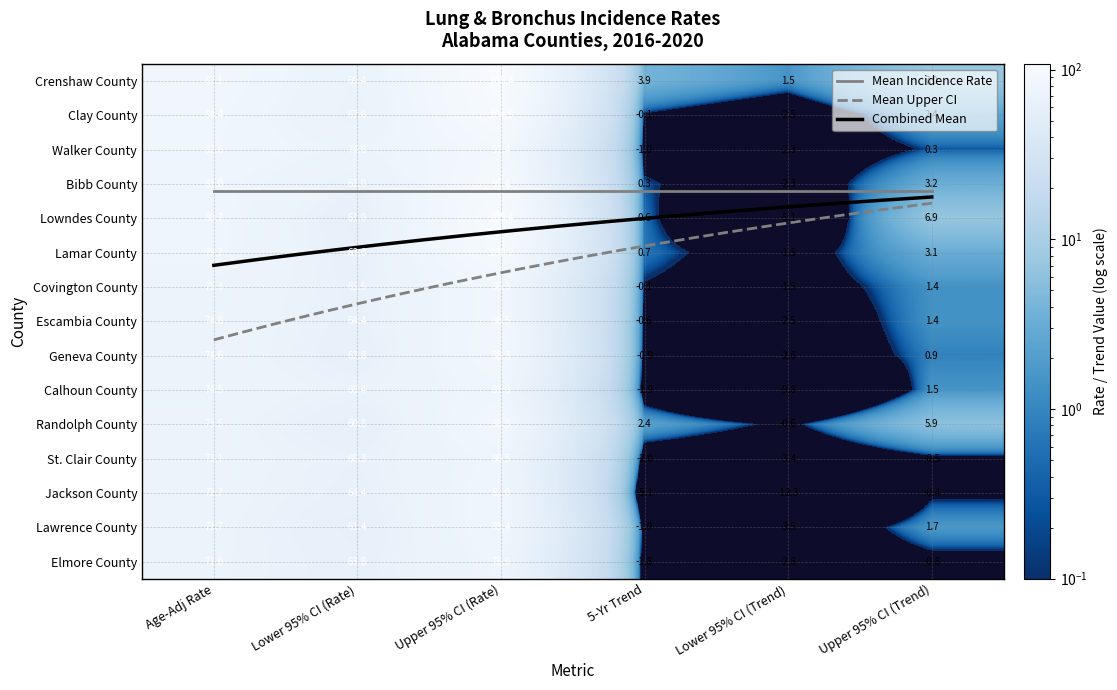

At Lower 95% CI (Trend), list the series in order from largest to smallest.

Crenshaw County, Randolph County, Lamar County, Covington County, Walker County, Bibb County, Clay County, Escambia County, Geneva County, Elmore County, St. Clair County, Lawrence County, Lowndes County, Calhoun County, Jackson County